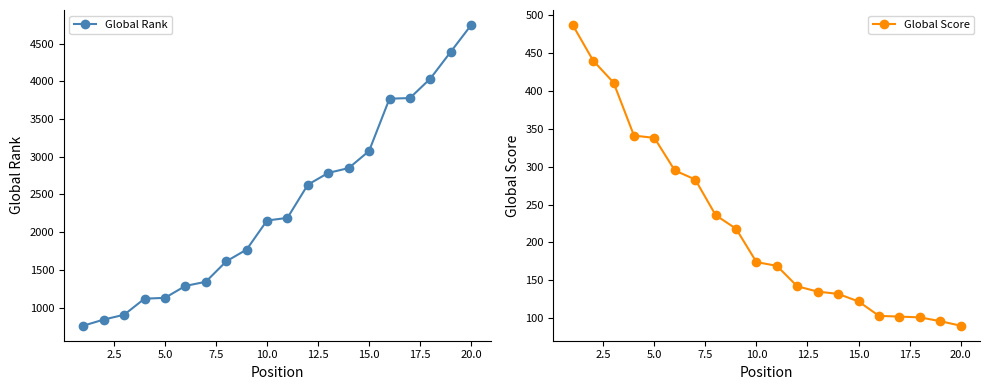

True or false: Global Rank and Global Score cross at least once.

False